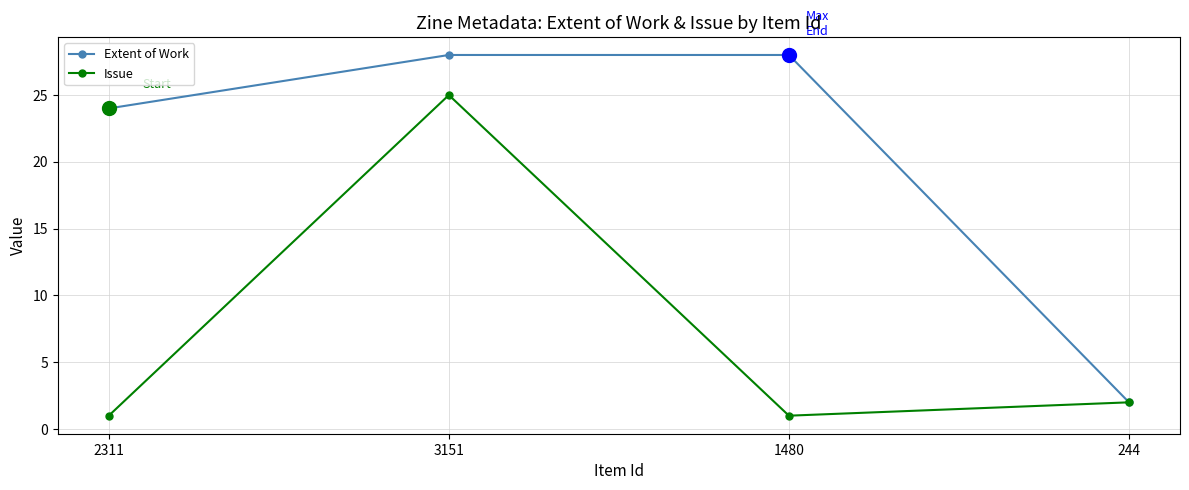

Is the value of Extent of Work at 244 greater than the value of Issue at 2311?

Yes